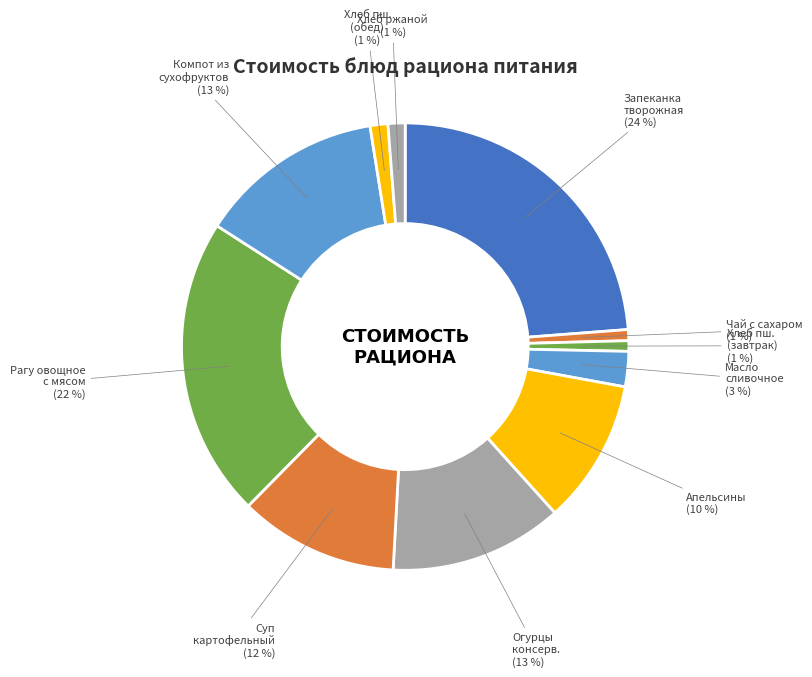

How many segments does this pie chart have?

11